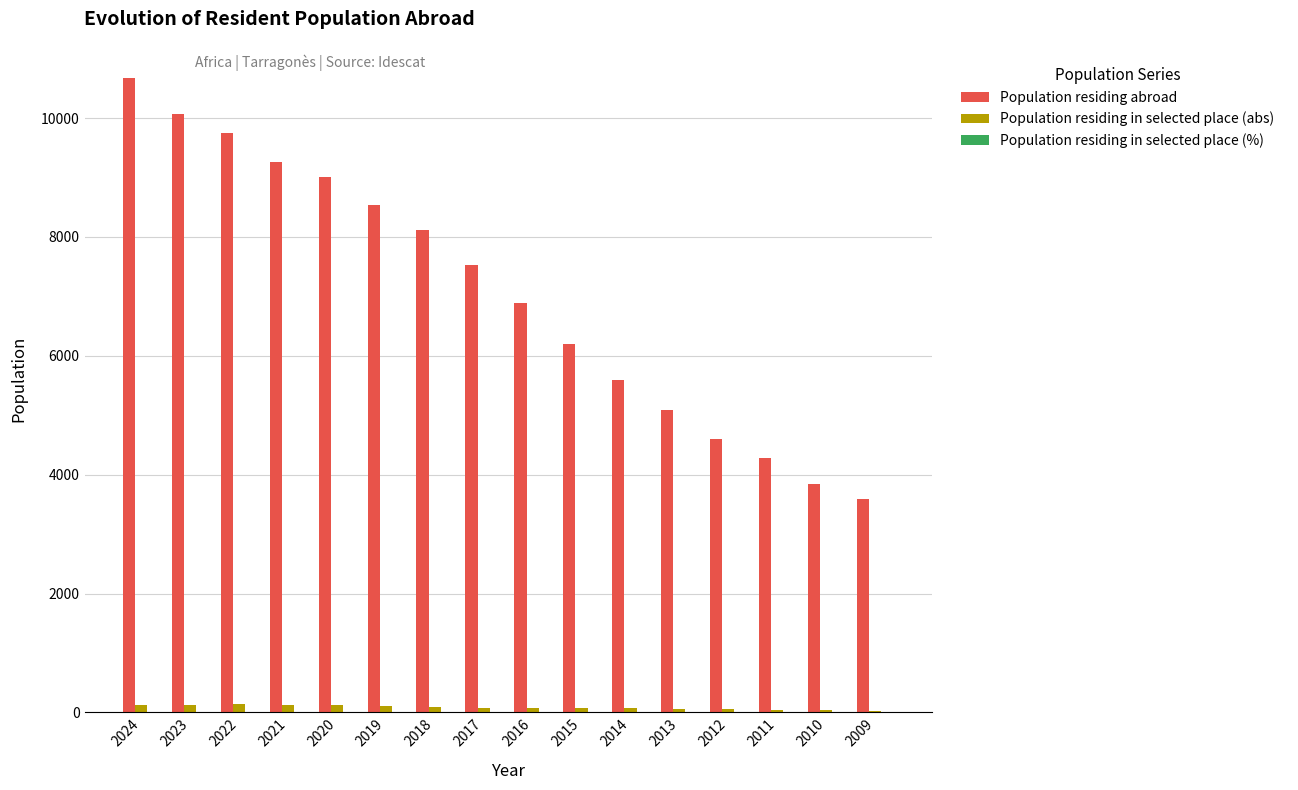

Count the number of data series in this chart.

3